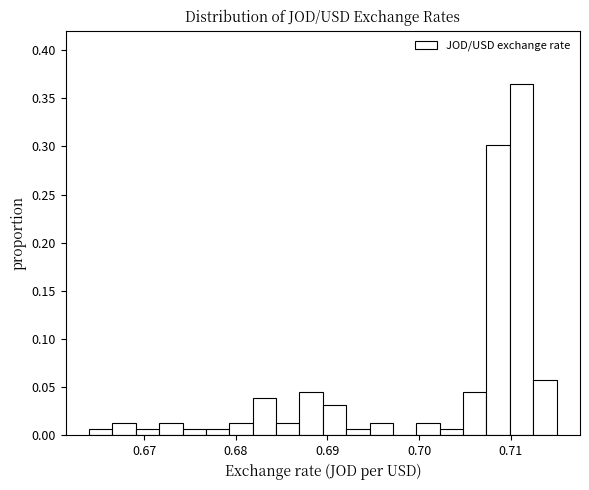

Read against the x-axis, roughly where is the centre of the tallest bar?

0.711